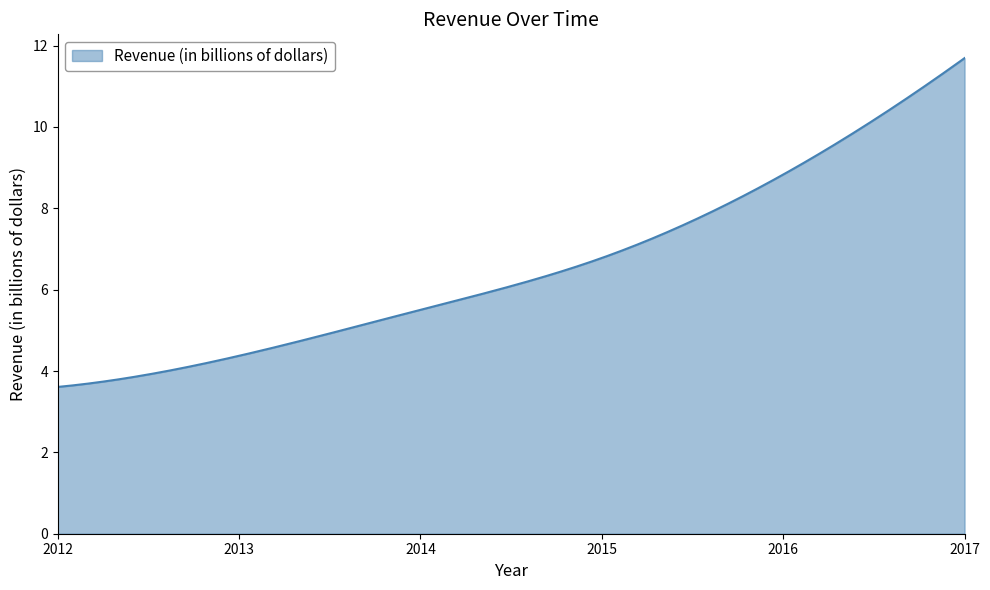

Does the chart have visible grid lines?

No